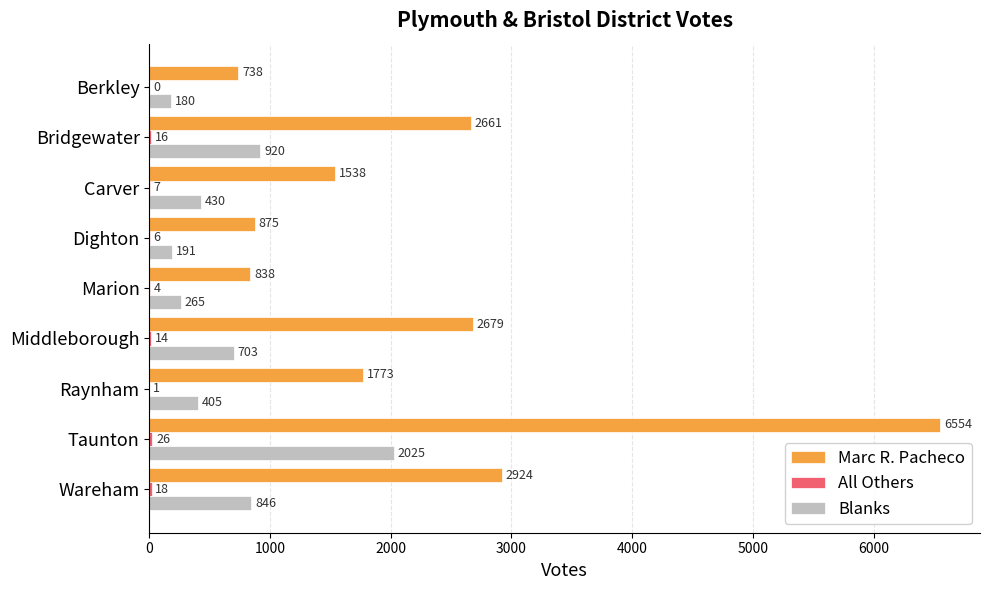

What is the sum of all Marc R. Pacheco values?

20580